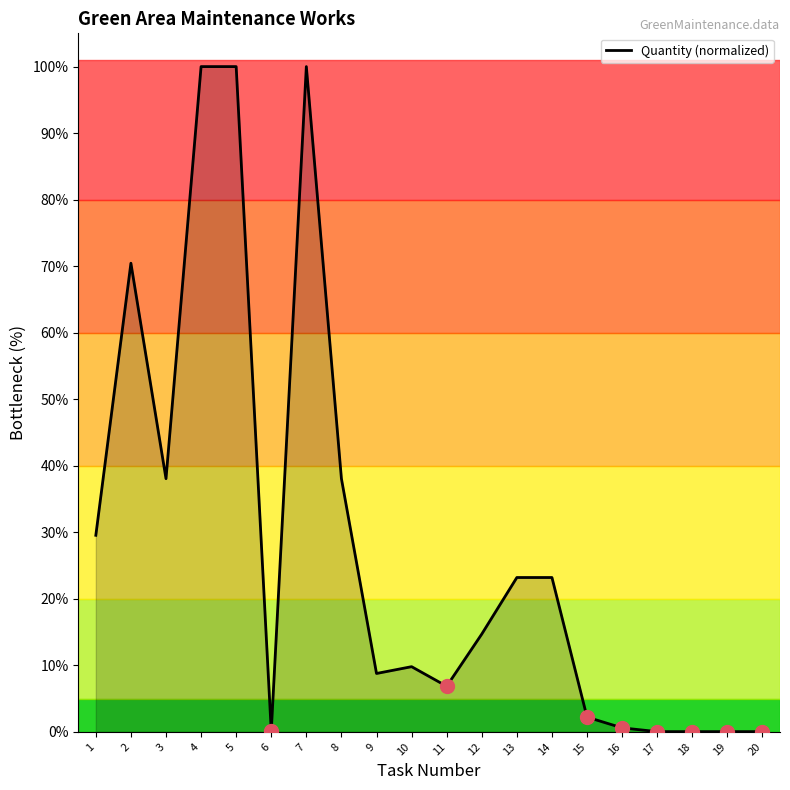

The value at 12 is 14.7. True or false?

True